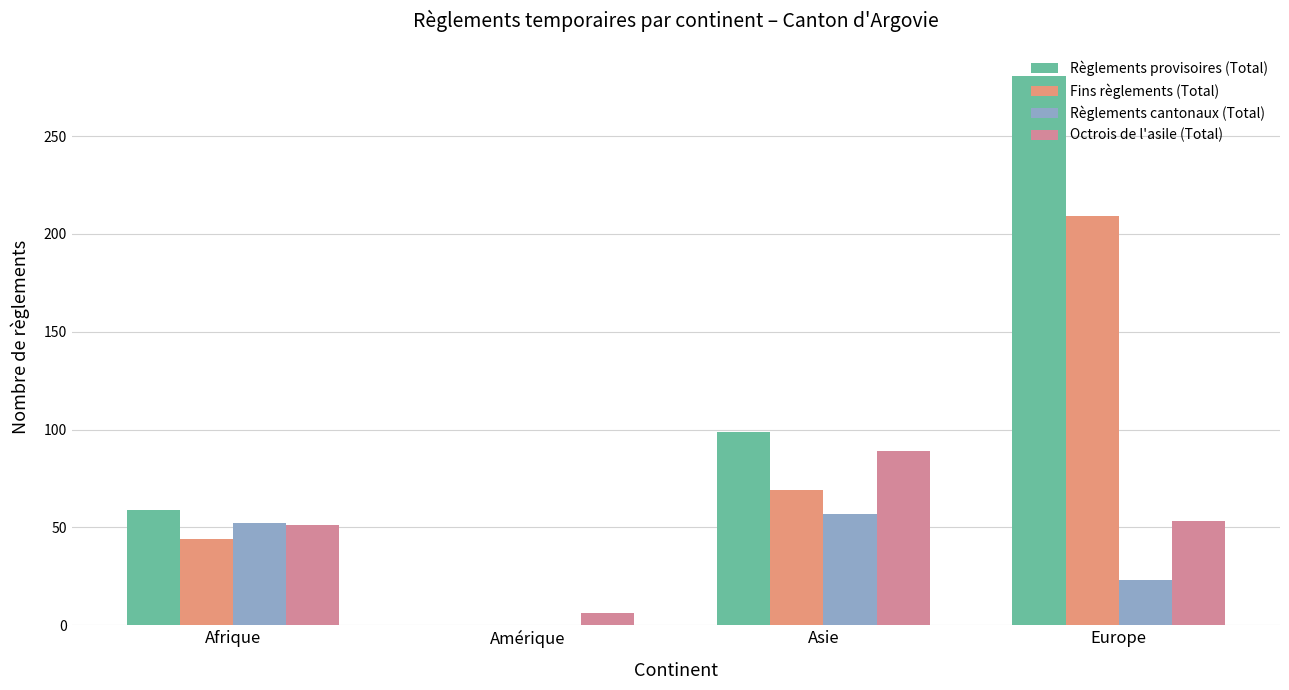

Which series has the largest total across all categories?

Règlements provisoires (Total)